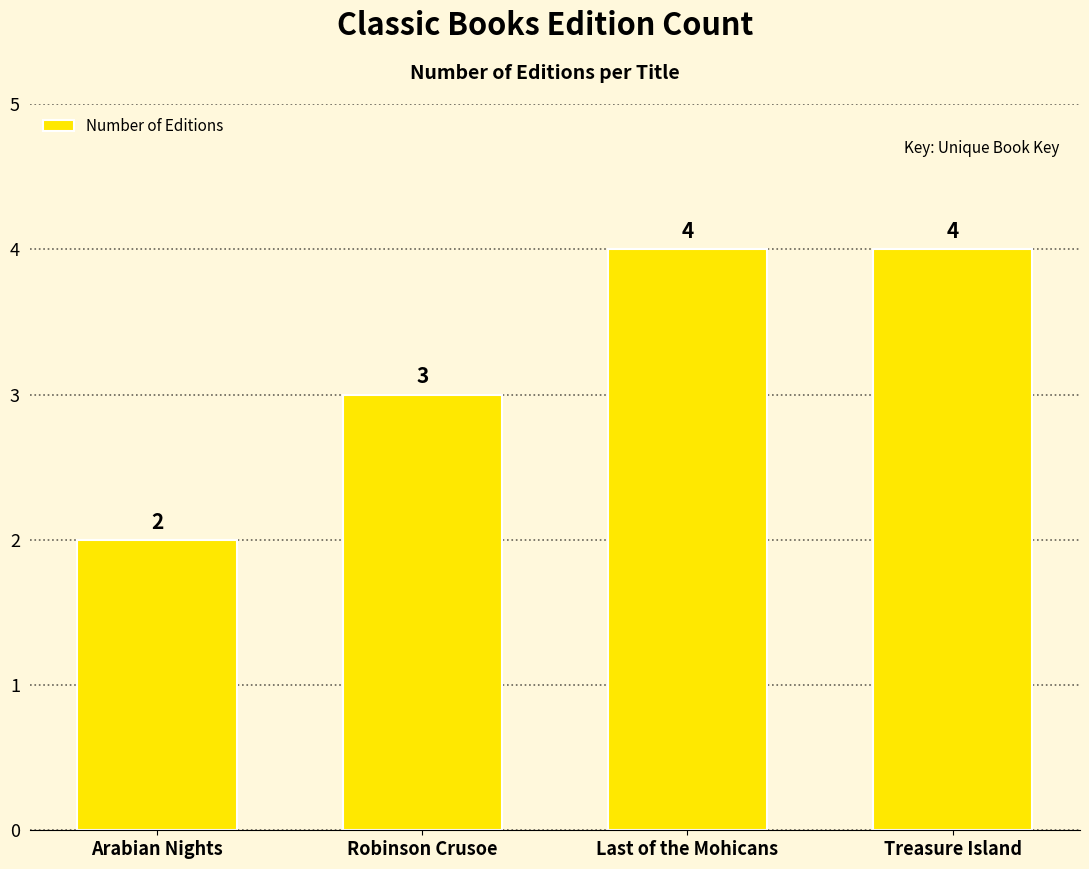

What is the greatest value displayed?

4